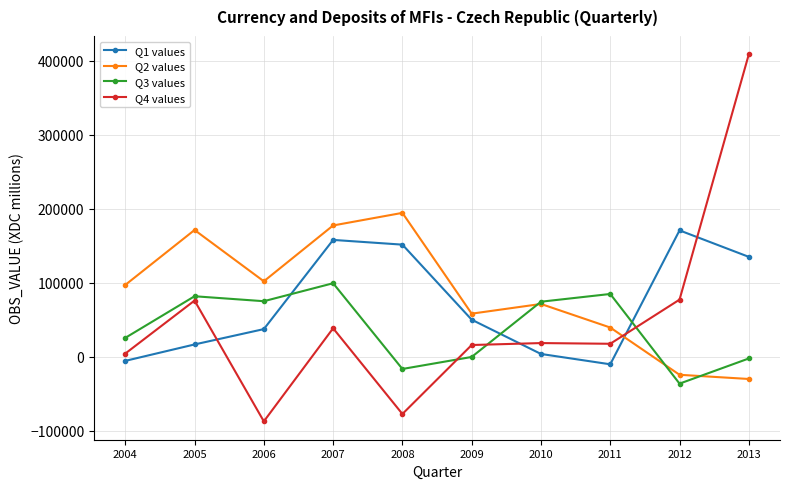

Which series has the widest spread of values?

Q4 values